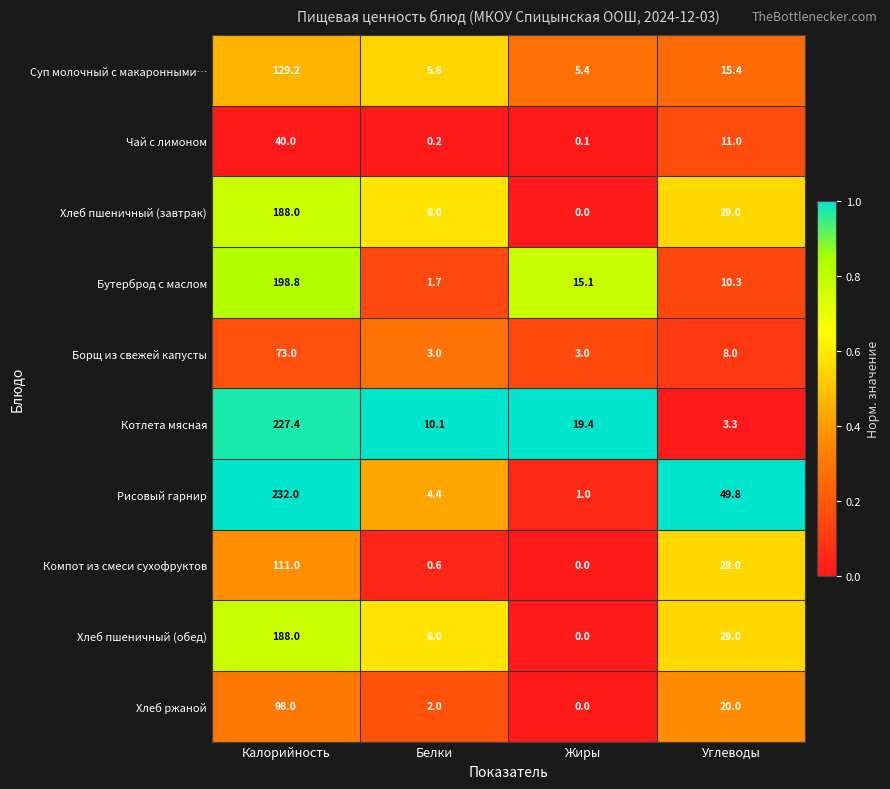

Which label corresponds to the largest value in the chart?

Калорийность